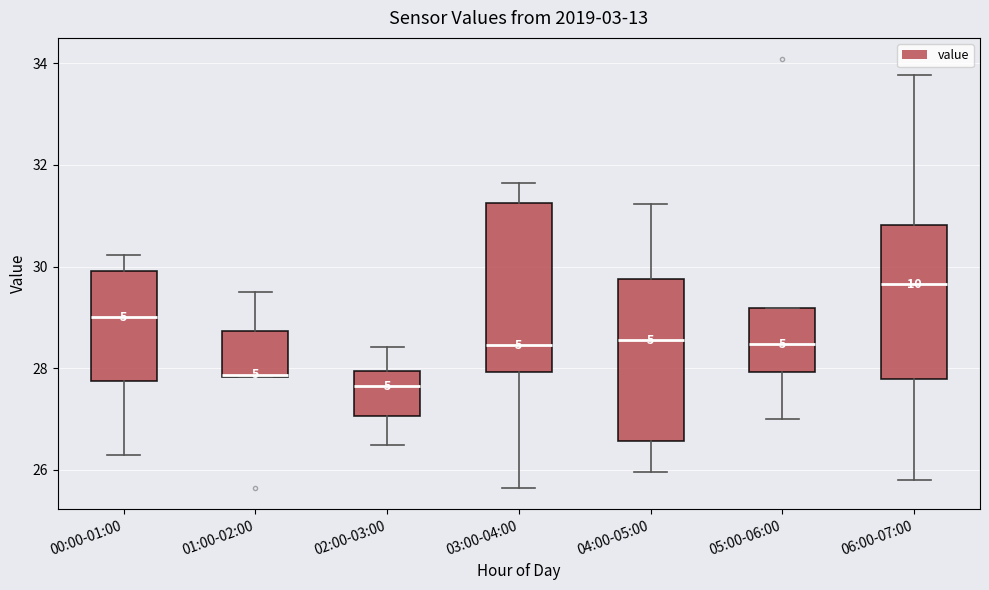

Reading left to right, read every box against the y-axis: the position of its median line, the range the box covers, and the ends of its whiskers. The values are not printed on the chart, so give them approximately, as read against the axis.

00:00-01:00: median 29.0, box 27.8 to 30.0, whiskers 26.4 to 30.2
01:00-02:00: median 27.8, box 27.8 to 28.8, whiskers 27.8 to 29.6
02:00-03:00: median 27.6, box 27.0 to 28.0, whiskers 26.4 to 28.4
03:00-04:00: median 28.4, box 28.0 to 31.2, whiskers 25.6 to 31.6
04:00-05:00: median 28.6, box 26.6 to 29.8, whiskers 26.0 to 31.2
05:00-06:00: median 28.4, box 28.0 to 29.2, whiskers 27.0 to 29.2
06:00-07:00: median 29.6, box 27.8 to 30.8, whiskers 25.8 to 33.8